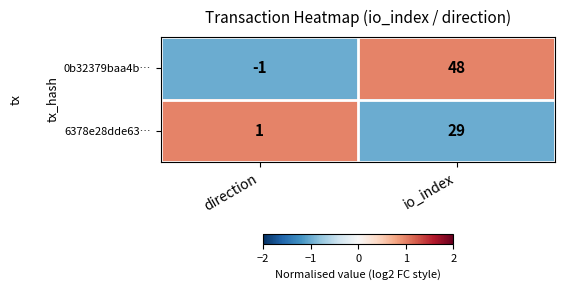

What is the sum of all 0b32379baa4b… values?

47